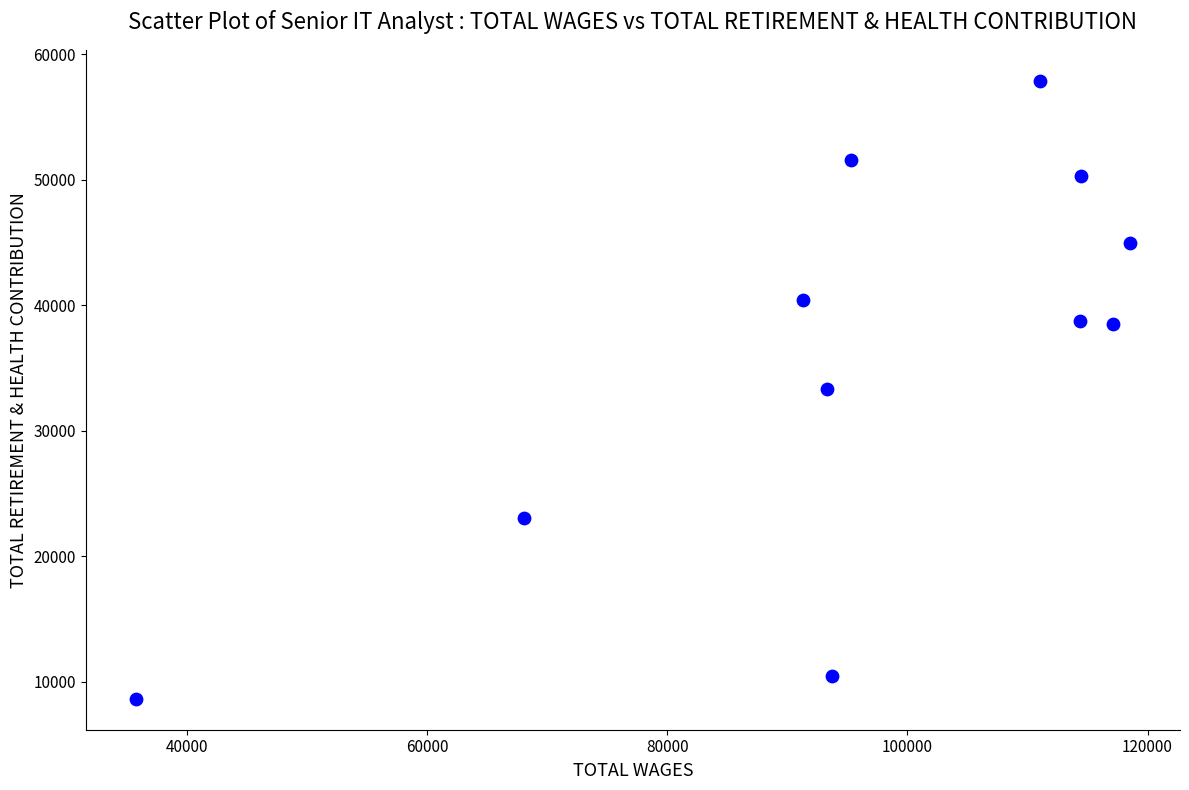

What is the average Y value?

36170